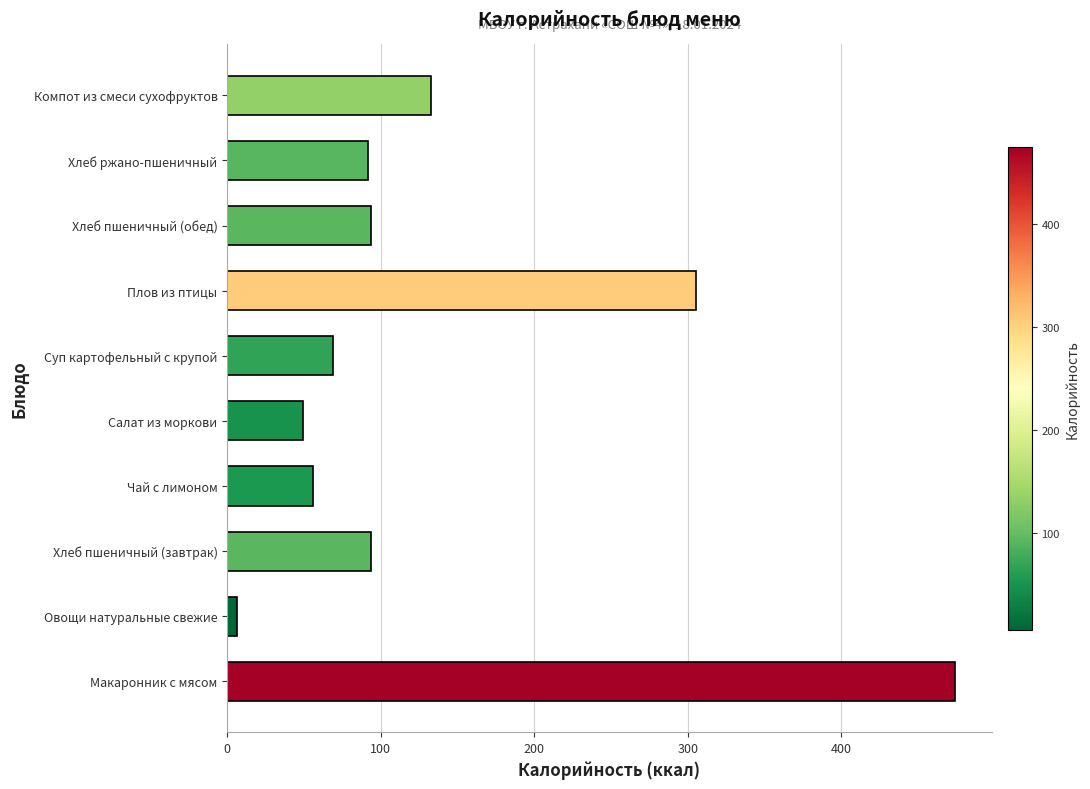

What is the sum of all values?

1371.4